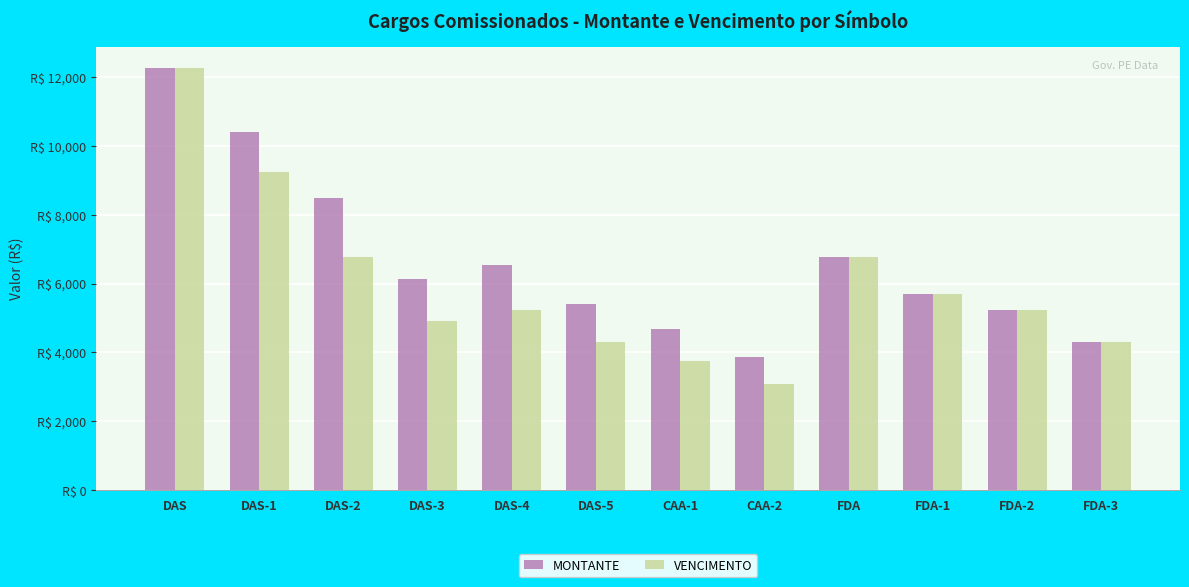

Rank the series by their maximum value, from lowest to highest.

MONTANTE, VENCIMENTO